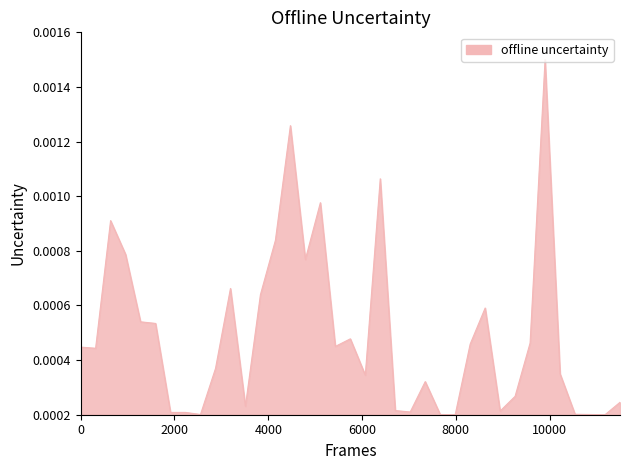

Does the chart have visible grid lines?

No